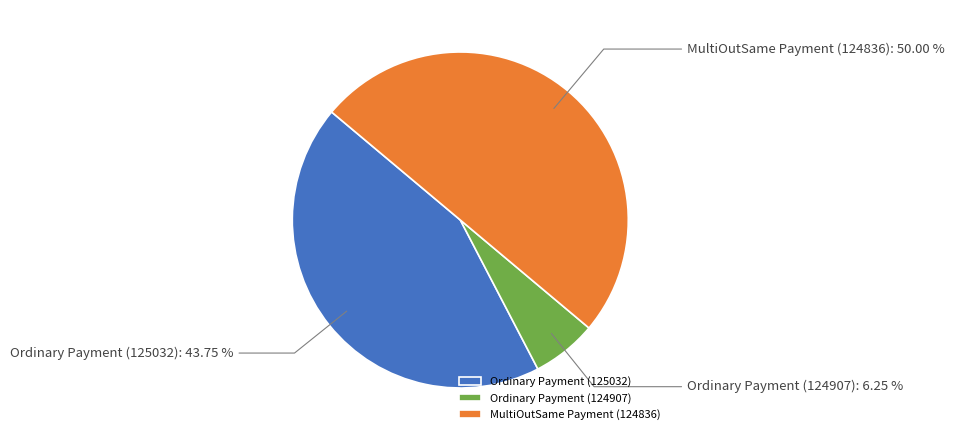

To the nearest percent, what is the average slice percentage?

33%